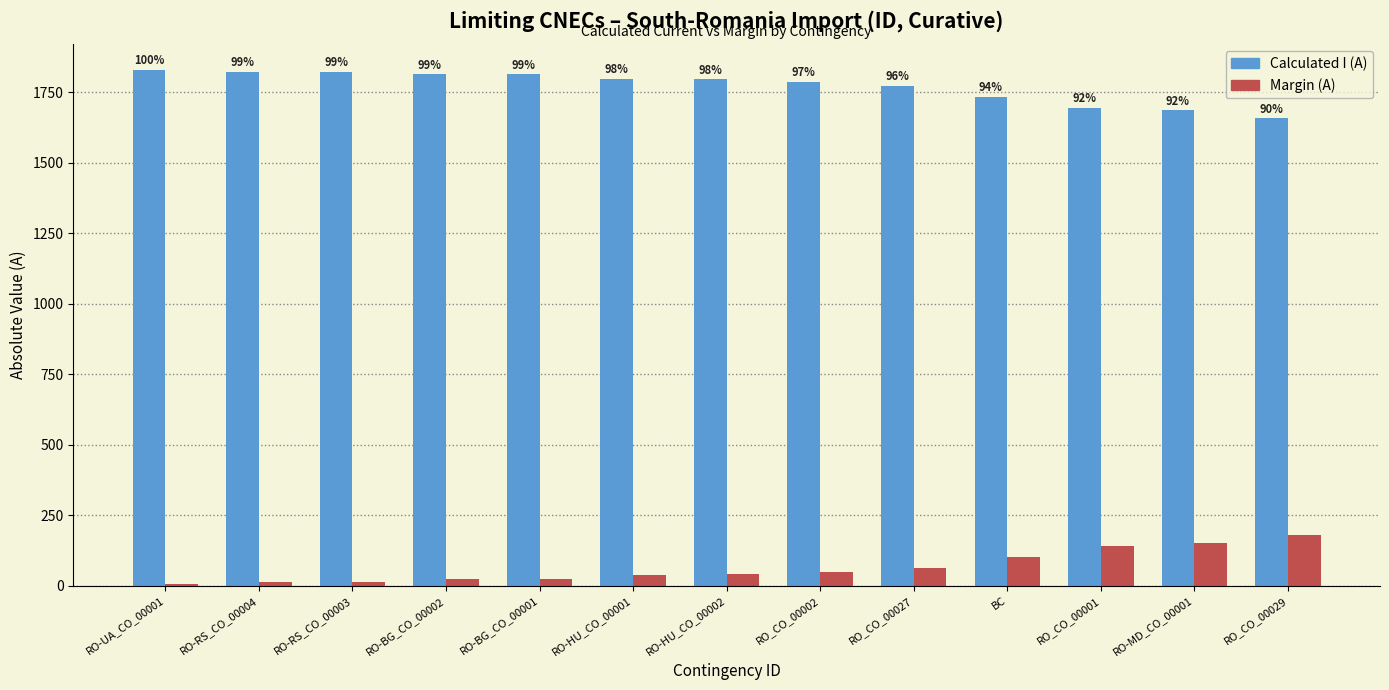

How many groups of bars are there?

13